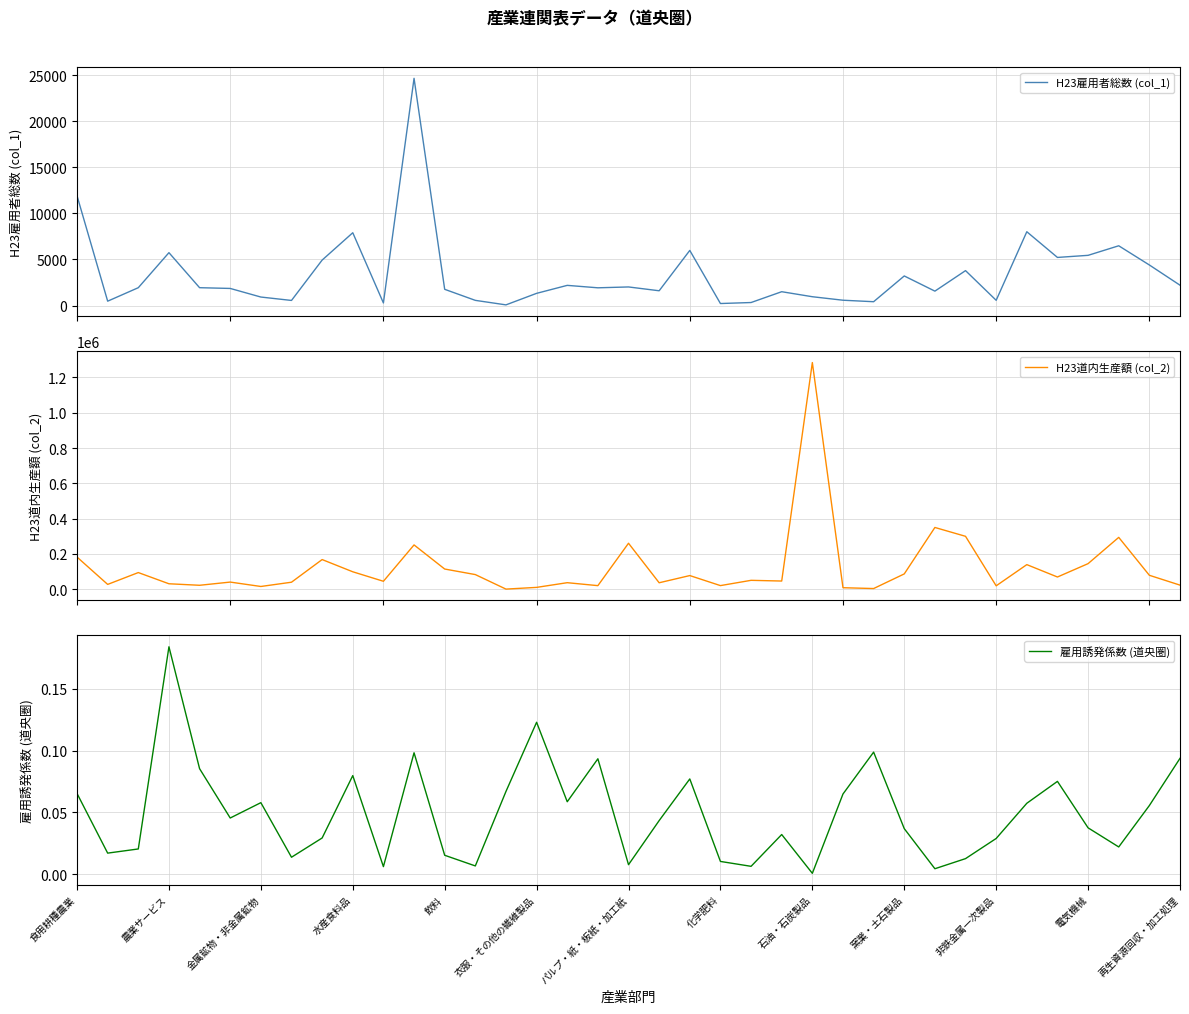

Reading left to right, what are all the values shown in this chart?

H23雇用者総数 (col_1): 11919.0	472.0	1936.0	5741.4	1936.0	1855.0	921.0	551.0	4935.0	7905.0	279.0	24678.0	1760.0	560.0	70.0	1322.0	2189.0	1924.0	2017.0	1602.0	5985.0	216.0	325.0	1500.0	955.0	575.0	413.0	3211.0	1562.0	3790.0	567.0	8014.0	5223.0	5451.0	6489.0	4403.0	2208.0
H23道内生産額 (col_2): 182572.0	27644.0	94703.0	31227.0	22688.0	40810.0	15918.0	40070.0	168358.0	99140.0	45384.0	251335.0	114730.0	83281.0	1046.0	10762.0	37353.0	20618.0	260798.0	36937.0	77691.0	20865.0	50739.0	46722.0	1284392.0	8865.0	4184.0	87082.0	350180.0	300079.0	19608.0	139699.0	69576.0	145310.0	294098.0	79280.0	23566.0
雇用誘発係数 (道央圏): 0.1	0.0	0.0	0.2	0.1	0.0	0.1	0.0	0.0	0.1	0.0	0.1	0.0	0.0	0.1	0.1	0.1	0.1	0.0	0.0	0.1	0.0	0.0	0.0	0.0	0.1	0.1	0.0	0.0	0.0	0.0	0.1	0.1	0.0	0.0	0.1	0.1